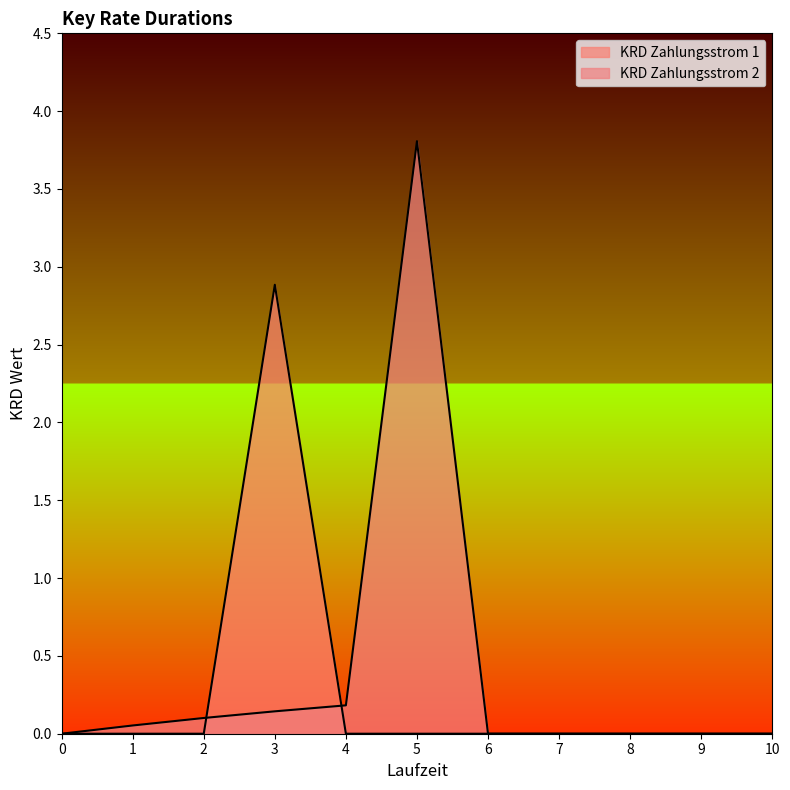

Which series has the widest spread of values?

KRD Zahlungsstrom 2